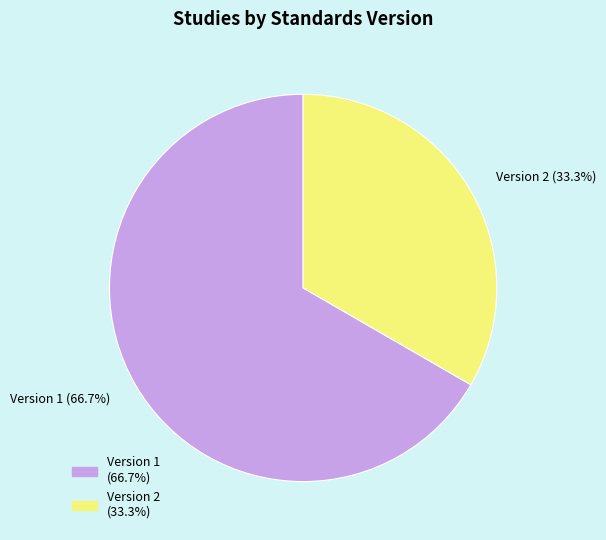

Does any single category account for the majority?

Yes